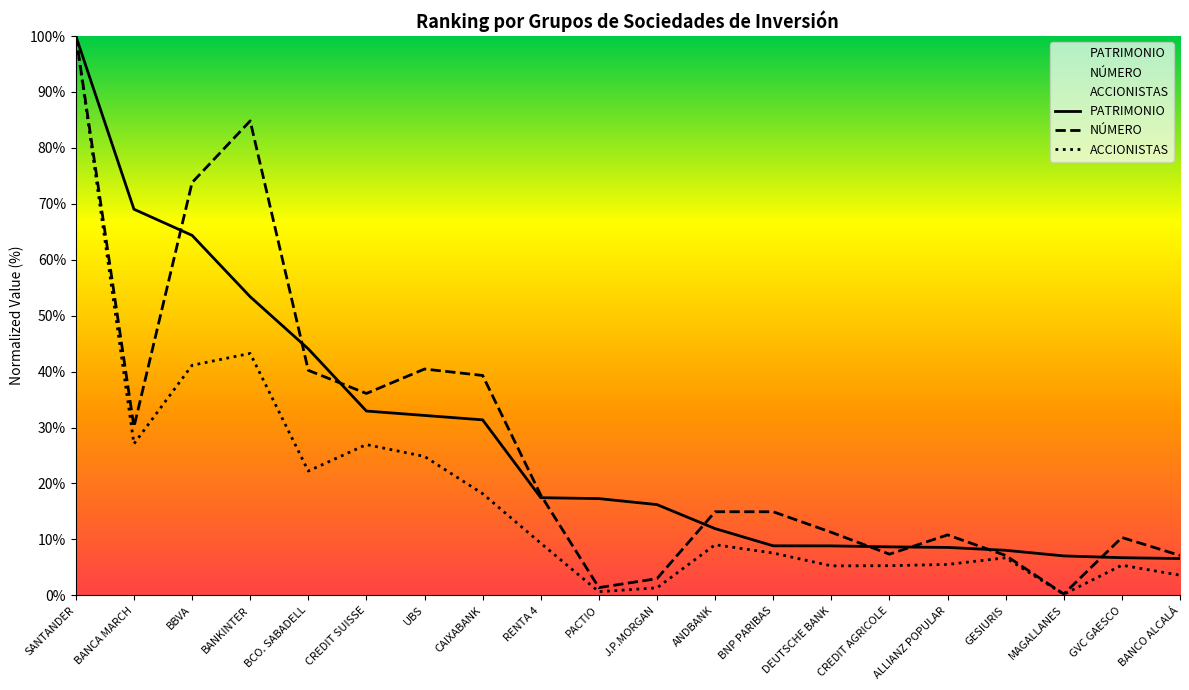

What are all the series names shown in the legend?

ACCIONISTAS, PATRIMONIO, NÚMERO